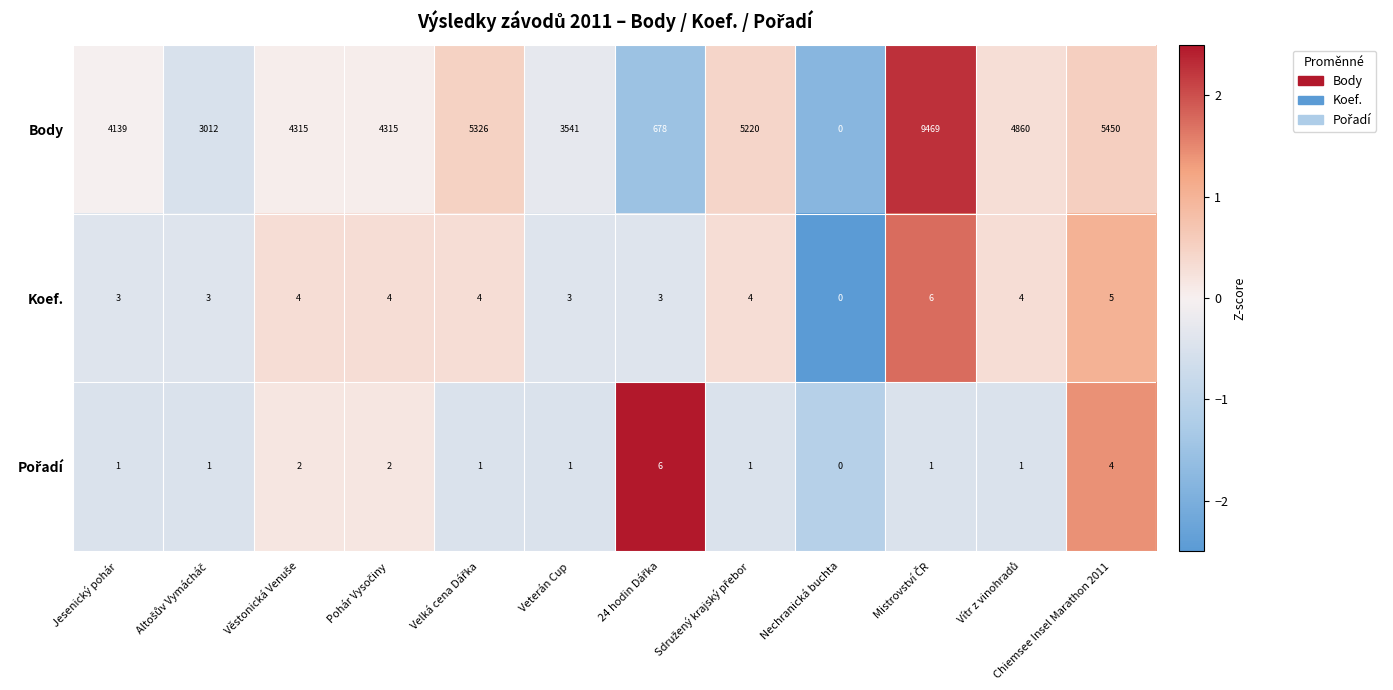

True or false: Body has a value of 6837 at Jesenický pohár.

False